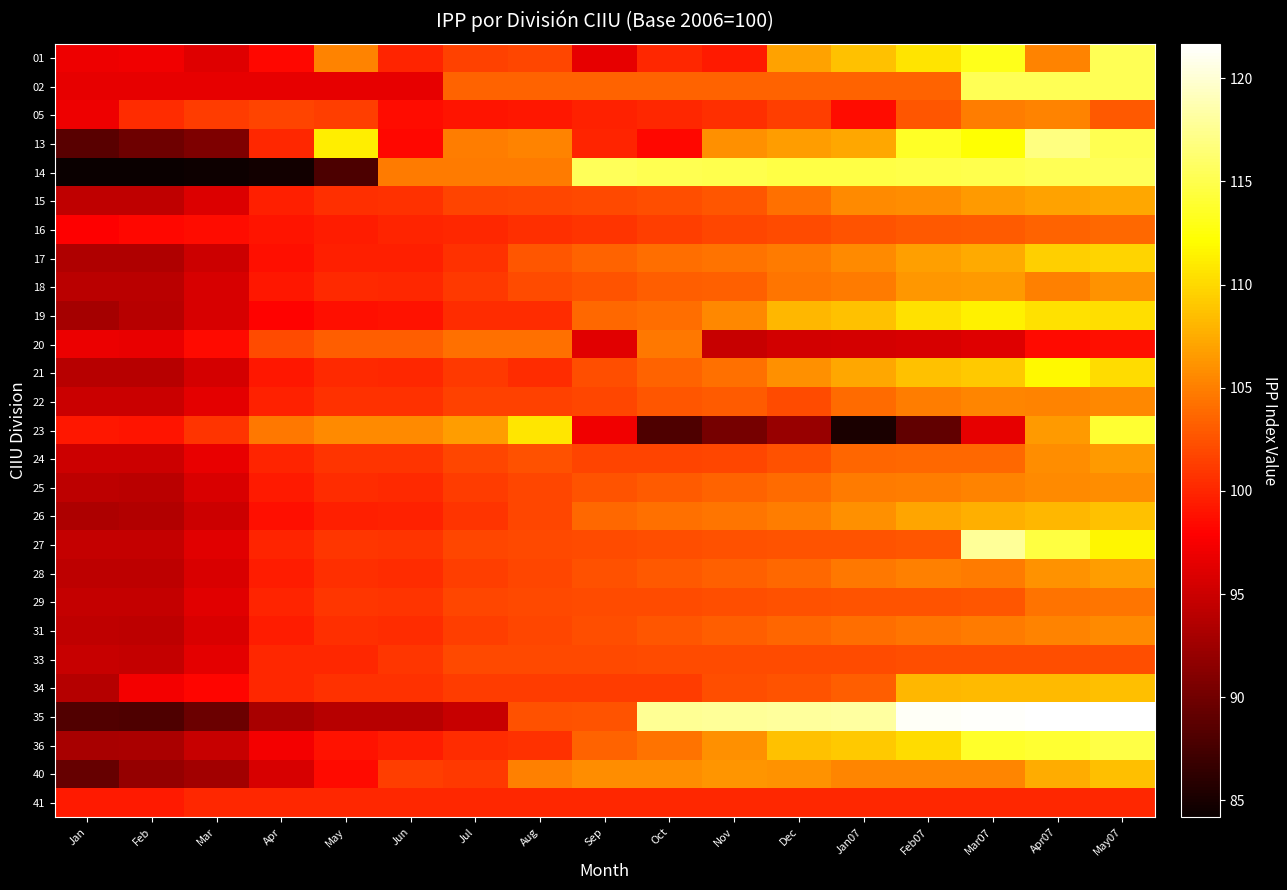

Reading right to left, transcribe all the data shown in this chart.

01: May07=115.2	Apr07=105.2	Mar07=113.0	Feb07=110.5	Jan07=108.7	Dec=107.0	Nov=99.3	Oct=100.0	Sep=96.6	Aug=101.9	Jul=101.6	Jun=99.9	May=105.2	Apr=98.3	Mar=96.1	Feb=97.1	Jan=97.0
02: May07=115.3	Apr07=115.3	Mar07=115.3	Feb07=103.5	Jan07=103.5	Dec=103.5	Nov=103.5	Oct=103.5	Sep=103.5	Aug=103.5	Jul=103.5	Jun=96.5	May=96.5	Apr=96.5	Mar=96.5	Feb=96.5	Jan=96.5
05: May07=102.8	Apr07=105.2	Mar07=104.9	Feb07=102.7	Jan07=98.5	Dec=101.3	Nov=100.5	Oct=100.0	Sep=99.7	Aug=99.1	Jul=99.0	Jun=98.6	May=101.4	Apr=101.6	Mar=101.2	Feb=100.4	Jan=97.0
13: May07=115.1	Apr07=116.9	Mar07=112.3	Feb07=113.5	Jan07=107.3	Dec=106.7	Nov=105.9	Oct=98.3	Sep=100.0	Aug=105.3	Jul=104.8	Jun=98.3	May=111.3	Apr=100.1	Mar=90.8	Feb=89.9	Jan=88.7
14: May07=115.4	Apr07=115.3	Mar07=115.1	Feb07=114.9	Jan07=114.7	Dec=114.7	Nov=115.0	Oct=115.1	Sep=115.5	Aug=104.7	Jul=104.8	Jun=104.8	May=87.8	Apr=84.7	Mar=84.5	Feb=84.2	Jan=84.2
15: May07=107.3	Apr07=106.9	Mar07=106.5	Feb07=105.7	Jan07=105.7	Dec=104.2	Nov=102.7	Oct=102.2	Sep=102.0	Aug=101.9	Jul=101.7	Jun=100.6	May=100.6	Apr=99.6	Mar=95.9	Feb=94.3	Jan=94.4
16: May07=103.7	Apr07=103.4	Mar07=103.0	Feb07=102.8	Jan07=102.5	Dec=102.2	Nov=101.8	Oct=101.3	Sep=100.9	Aug=100.4	Jul=100.1	Jun=99.9	May=99.5	Apr=99.1	Mar=98.7	Feb=98.3	Jan=97.9
17: May07=109.8	Apr07=109.5	Mar07=107.4	Feb07=106.8	Jan07=105.6	Dec=104.7	Nov=104.3	Oct=104.1	Sep=103.5	Aug=102.7	Jul=100.6	Jun=99.6	May=99.7	Apr=98.7	Mar=95.1	Feb=93.5	Jan=93.5
18: May07=106.0	Apr07=105.1	Mar07=106.5	Feb07=106.4	Jan07=104.7	Dec=104.4	Nov=103.3	Oct=103.1	Sep=102.6	Aug=102.2	Jul=101.1	Jun=100.1	May=100.2	Apr=99.2	Mar=95.6	Feb=94.0	Jan=94.1
19: May07=110.4	Apr07=110.4	Mar07=111.3	Feb07=110.5	Jan07=108.7	Dec=108.1	Nov=105.5	Oct=104.0	Sep=103.7	Aug=100.3	Jul=100.3	Jun=98.8	May=98.7	Apr=98.0	Mar=95.6	Feb=94.0	Jan=93.0
20: May07=98.8	Apr07=98.4	Mar07=96.1	Feb07=95.7	Jan07=95.6	Dec=95.5	Nov=94.8	Oct=104.6	Sep=96.3	Aug=104.2	Jul=104.1	Jun=103.1	May=103.2	Apr=102.2	Mar=98.4	Feb=96.8	Jan=96.8
21: May07=110.2	Apr07=111.8	Mar07=109.1	Feb07=108.7	Jan07=107.2	Dec=105.9	Nov=104.1	Oct=103.4	Sep=102.2	Aug=100.4	Jul=101.1	Jun=100.1	May=100.2	Apr=99.2	Mar=95.5	Feb=93.9	Jan=94.0
22: May07=105.5	Apr07=105.2	Mar07=105.3	Feb07=104.8	Jan07=103.8	Dec=102.0	Nov=103.0	Oct=102.6	Sep=101.8	Aug=101.5	Jul=101.5	Jun=100.6	May=100.7	Apr=99.8	Mar=96.5	Feb=95.0	Jan=94.9
23: May07=114.0	Apr07=106.5	Mar07=96.6	Feb07=89.1	Jan07=85.1	Dec=92.2	Nov=90.3	Oct=88.0	Sep=97.1	Aug=110.8	Jul=106.7	Jun=105.6	May=105.7	Apr=104.6	Mar=100.8	Feb=99.1	Jan=99.2
24: May07=106.6	Apr07=105.7	Mar07=103.7	Feb07=103.7	Jan07=103.6	Dec=102.5	Nov=101.8	Oct=101.7	Sep=101.6	Aug=102.3	Jul=101.8	Jun=100.7	May=100.8	Apr=99.9	Mar=96.7	Feb=95.0	Jan=95.1
25: May07=105.8	Apr07=105.7	Mar07=105.1	Feb07=104.9	Jan07=104.7	Dec=103.8	Nov=103.4	Oct=103.0	Sep=102.6	Aug=101.8	Jul=101.3	Jun=100.3	May=100.4	Apr=99.4	Mar=95.8	Feb=94.1	Jan=94.2
26: May07=108.7	Apr07=108.2	Mar07=107.6	Feb07=107.2	Jan07=105.9	Dec=104.9	Nov=104.5	Oct=104.1	Sep=103.7	Aug=101.9	Jul=100.7	Jun=99.7	May=99.7	Apr=98.7	Mar=95.2	Feb=93.6	Jan=93.4
27: May07=111.7	Apr07=114.6	Mar07=117.7	Feb07=102.8	Jan07=102.6	Dec=102.5	Nov=102.4	Oct=102.2	Sep=102.1	Aug=102.0	Jul=101.8	Jun=100.8	May=100.9	Apr=99.9	Mar=96.2	Feb=94.6	Jan=94.7
28: May07=106.7	Apr07=106.1	Mar07=104.8	Feb07=105.0	Jan07=104.5	Dec=103.7	Nov=103.2	Oct=102.8	Sep=102.4	Aug=101.8	Jul=101.4	Jun=100.4	May=100.5	Apr=99.5	Mar=95.8	Feb=94.2	Jan=94.3
29: May07=104.5	Apr07=104.4	Mar07=102.7	Feb07=102.6	Jan07=102.5	Dec=102.4	Nov=102.3	Oct=102.2	Sep=102.0	Aug=101.9	Jul=101.9	Jun=100.8	May=100.9	Apr=100.0	Mar=96.3	Feb=94.6	Jan=94.7
31: May07=105.7	Apr07=105.2	Mar07=104.8	Feb07=104.4	Jan07=104.0	Dec=103.5	Nov=103.2	Oct=102.7	Sep=102.3	Aug=101.9	Jul=101.5	Jun=100.4	May=100.5	Apr=99.5	Mar=95.9	Feb=94.3	Jan=94.3
33: May07=102.3	Apr07=102.3	Mar07=102.3	Feb07=102.2	Jan07=102.2	Dec=102.1	Nov=102.1	Oct=102.1	Sep=102.0	Aug=102.0	Jul=101.9	Jun=100.9	May=100.0	Apr=100.0	Mar=96.3	Feb=94.7	Jan=94.8
34: May07=108.5	Apr07=108.2	Mar07=108.2	Feb07=108.2	Jan07=103.2	Dec=102.5	Nov=102.2	Oct=101.2	Sep=101.2	Aug=101.2	Jul=101.2	Jun=100.6	May=100.7	Apr=100.1	Mar=98.1	Feb=97.2	Jan=93.7
35: May07=121.7	Apr07=121.5	Mar07=121.4	Feb07=121.2	Jan07=118.1	Dec=118.0	Nov=117.8	Oct=117.7	Sep=102.6	Aug=102.4	Jul=94.8	Jun=93.9	May=94.0	Apr=93.0	Mar=89.6	Feb=88.1	Jan=88.2
36: May07=114.7	Apr07=114.0	Mar07=113.7	Feb07=110.1	Jan07=109.1	Dec=108.7	Nov=106.0	Oct=104.4	Sep=103.5	Aug=100.6	Jul=100.3	Jun=99.5	May=98.8	Apr=97.2	Mar=94.7	Feb=93.2	Jan=93.1
40: May07=108.5	Apr07=107.5	Mar07=105.4	Feb07=105.3	Jan07=105.3	Dec=106.1	Nov=106.3	Oct=105.7	Sep=105.8	Aug=105.0	Jul=101.1	Jun=101.3	May=98.5	Apr=95.8	Mar=92.7	Feb=92.1	Jan=89.5
41: May07=100.1	Apr07=100.1	Mar07=100.1	Feb07=100.1	Jan07=100.1	Dec=100.1	Nov=100.1	Oct=100.1	Sep=100.1	Aug=100.1	Jul=100.1	Jun=100.1	May=100.1	Apr=100.1	Mar=100.1	Feb=99.4	Jan=99.4